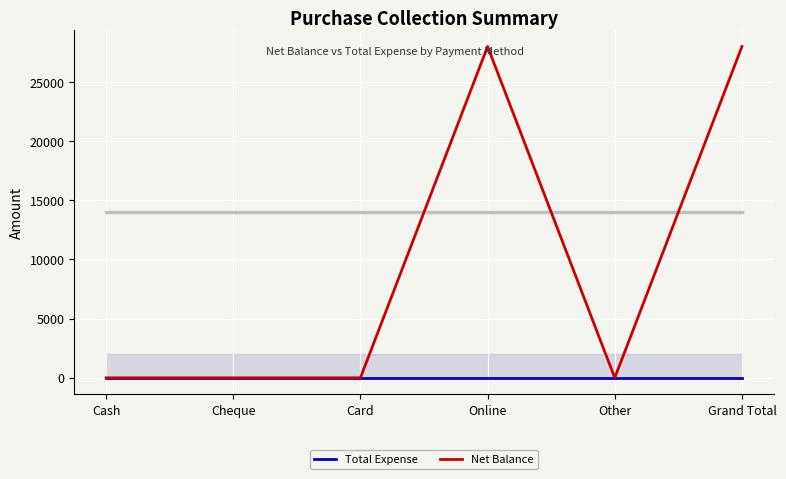

Is the value of Net Balance at Online greater than the value of Total Expense at Cash?

Yes